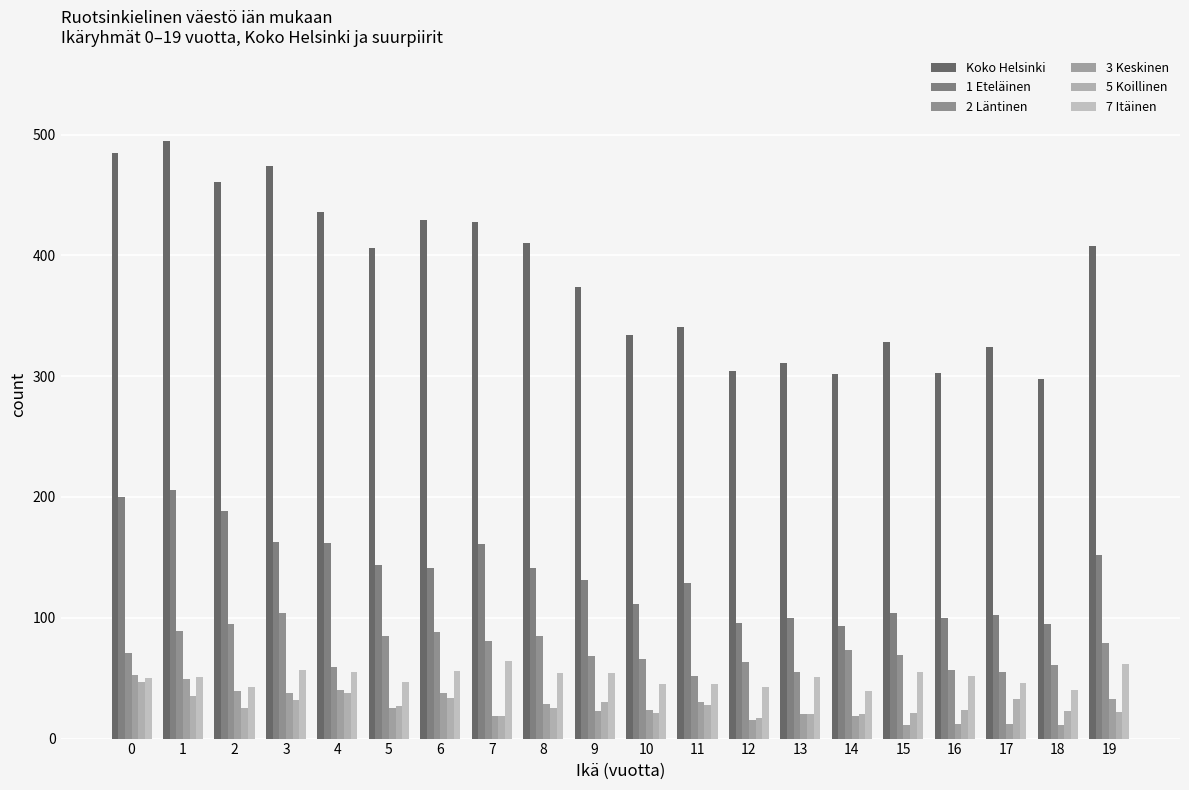

How many data points in 1 Eteläinen are less than 141?

10